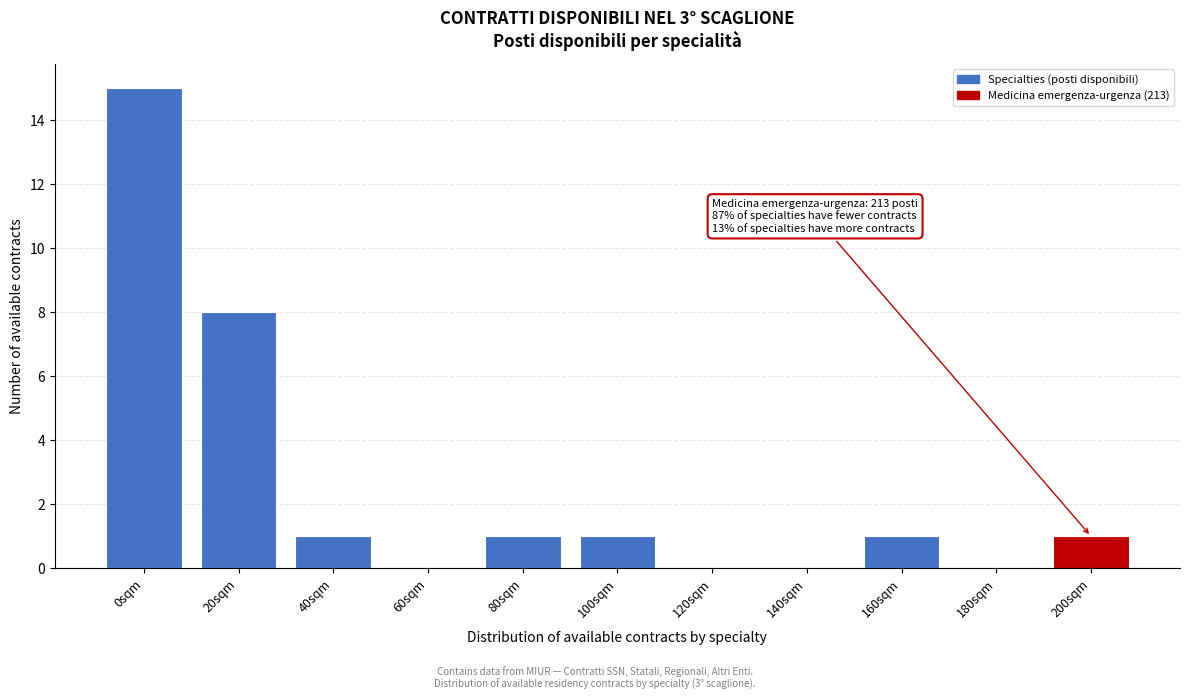

Reading left to right, transcribe all the data shown in this chart.

0sqm=15	20sqm=8	40sqm=1	60sqm=0	80sqm=1	100sqm=1	120sqm=0	140sqm=0	160sqm=1	180sqm=0	200sqm=1